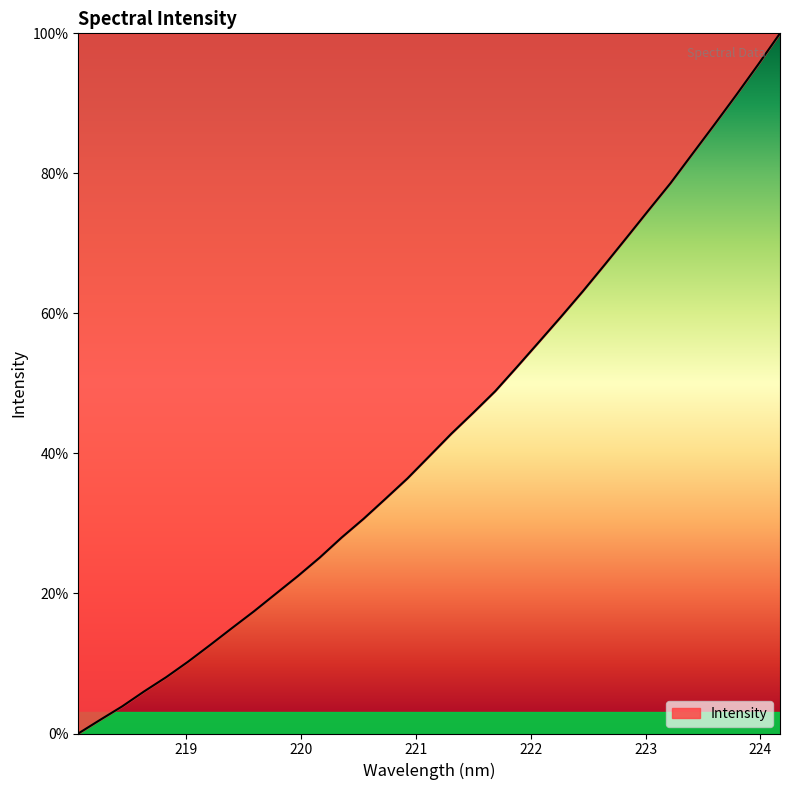

What is the greatest value displayed?

100.0